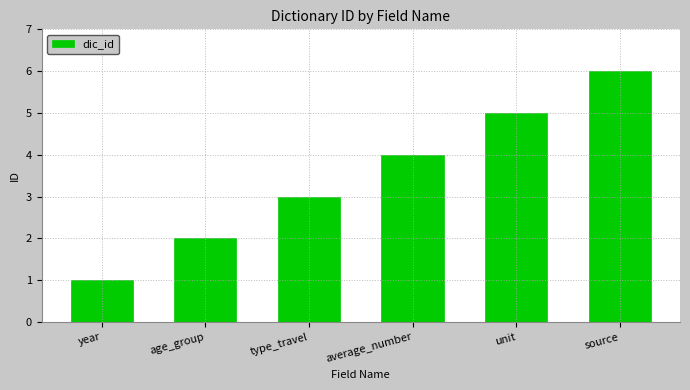

List the labels in order of value, smallest first.

year, age_group, type_travel, average_number, unit, source